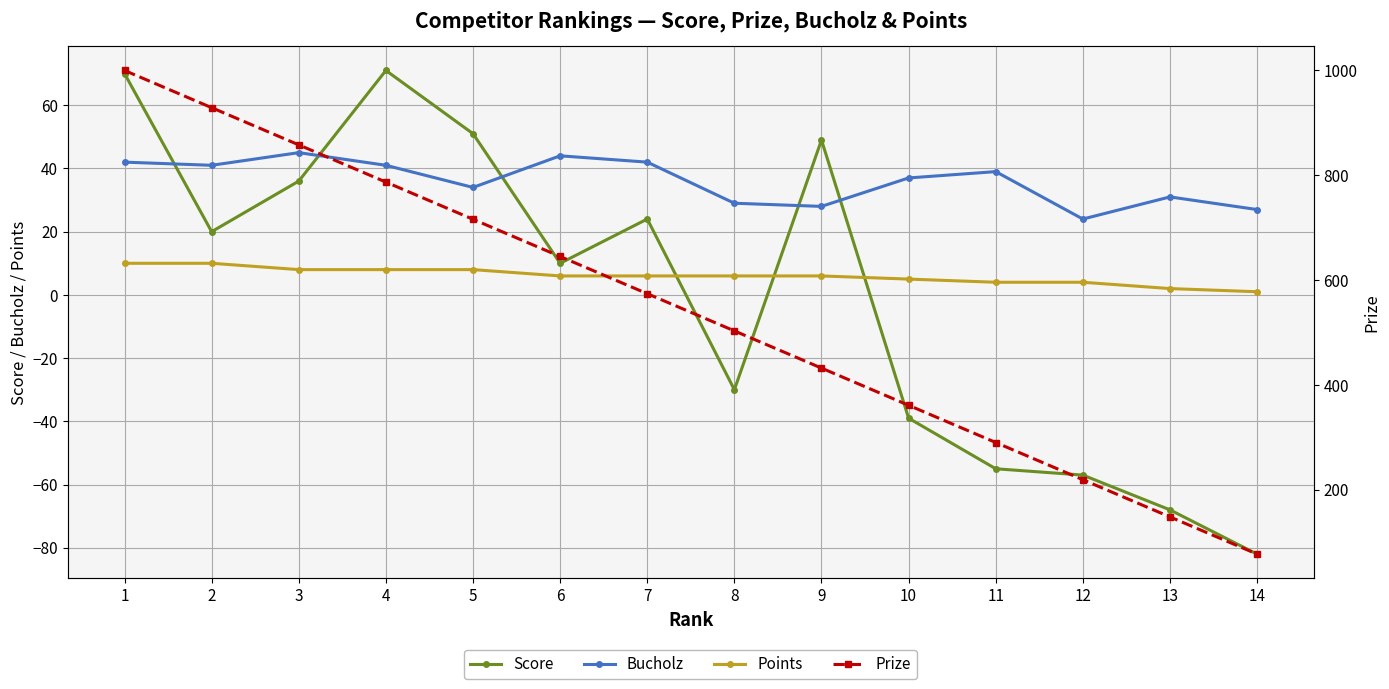

Which series has the widest spread of values?

Prize